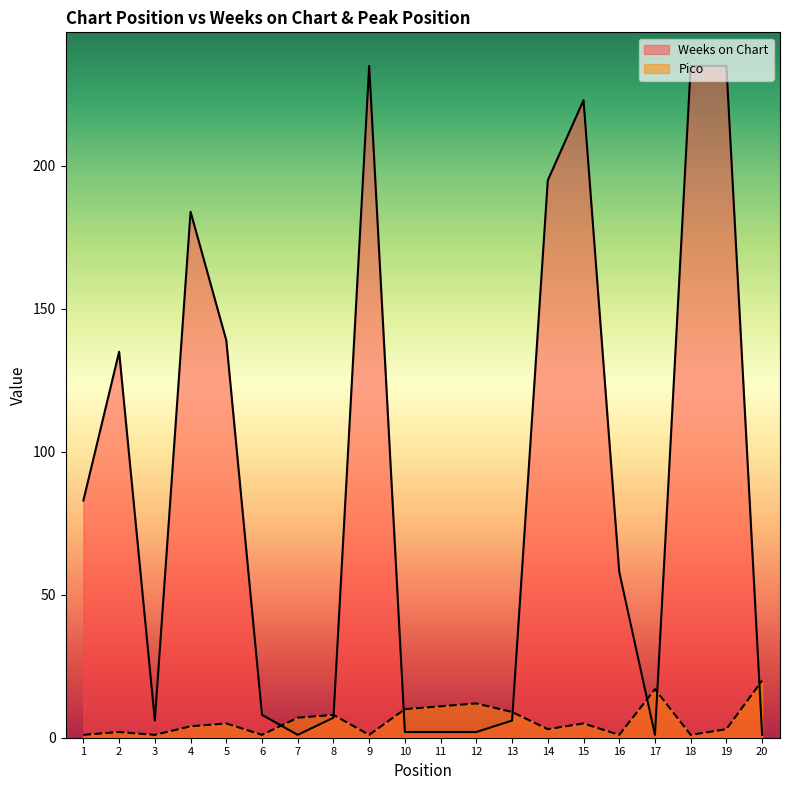

At which label does Weeks on Chart reach its peak?

9